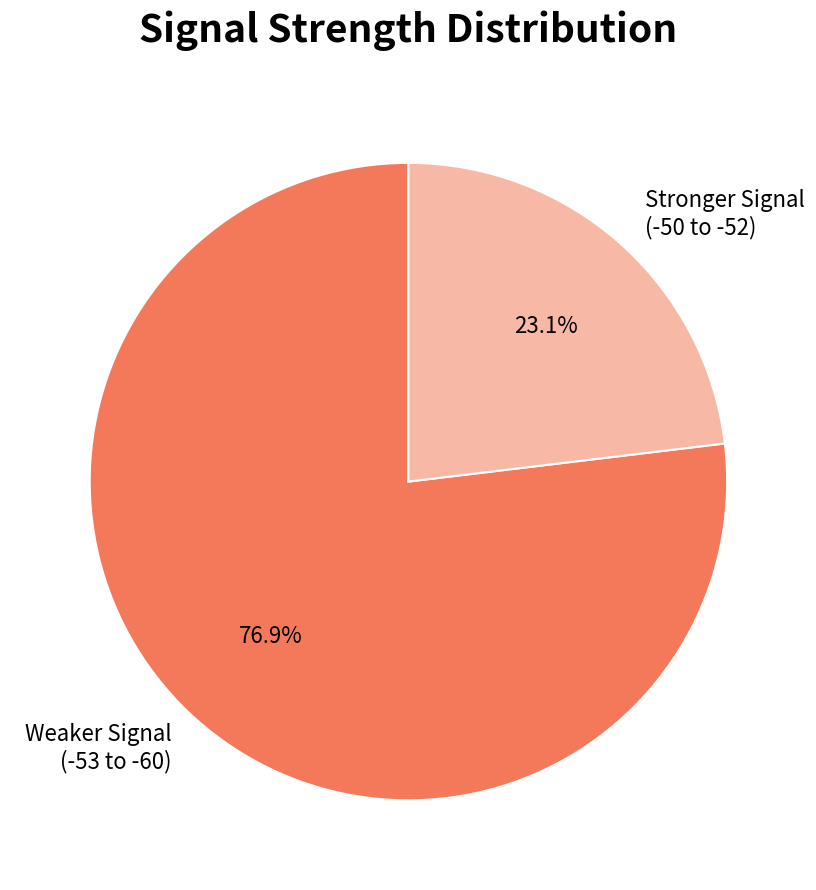

Approximately how many times larger is the value at Weaker Signal (-53 to -60) compared to Stronger Signal (-50 to -52)?

3.3